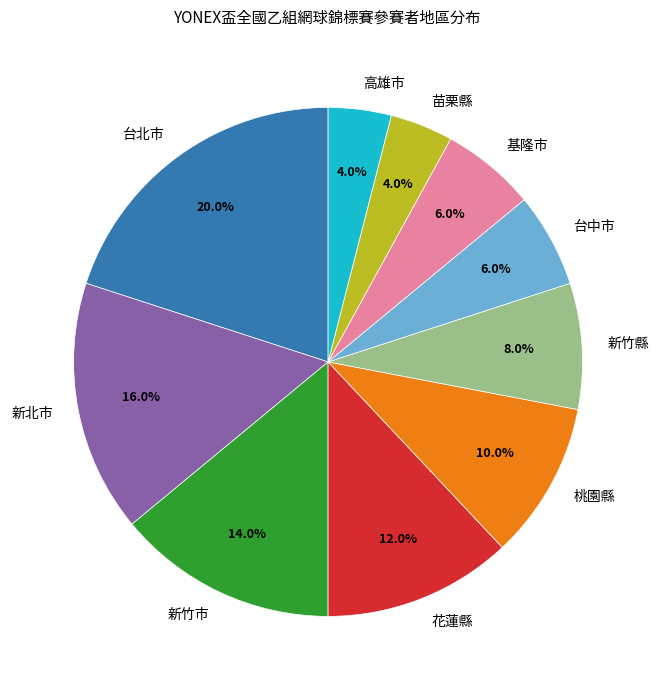

What is the total percentage of 新竹市 and 基隆市?

20.0%